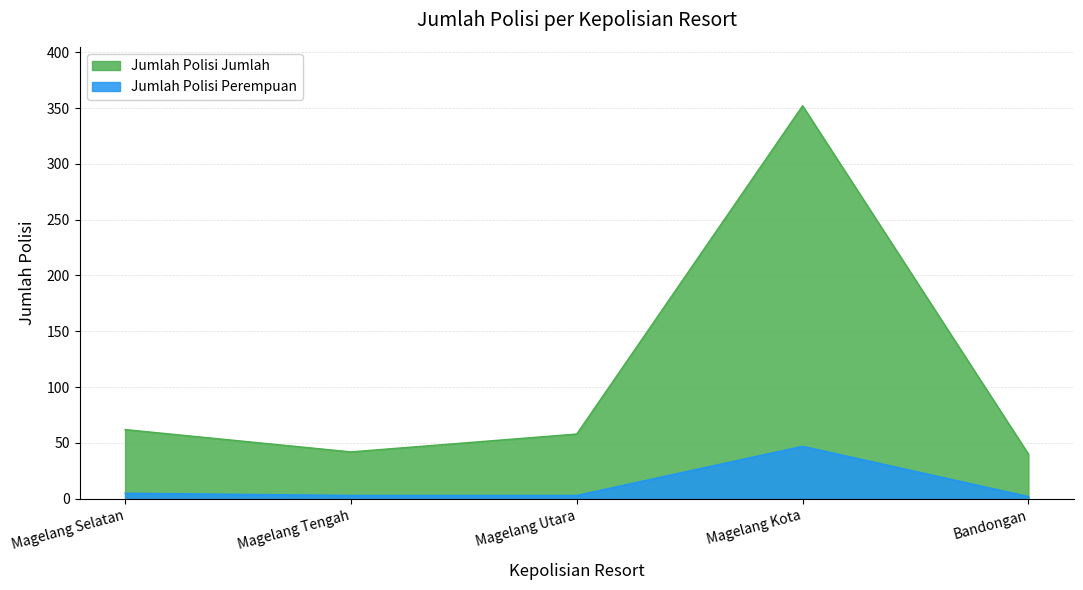

How many series are shown in this chart?

2